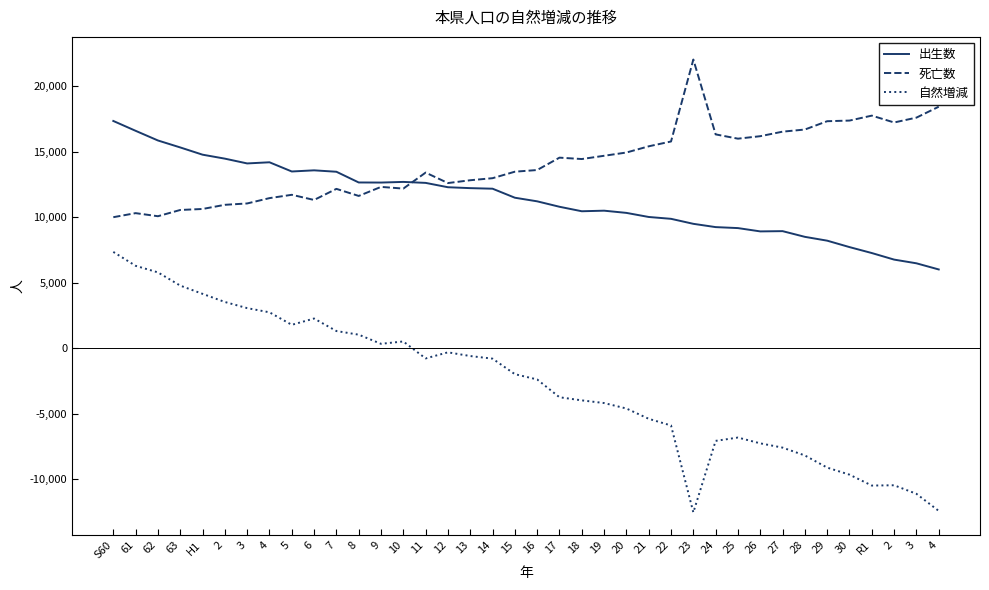

What are all the series names shown in the legend?

出生数, 死亡数, 自然増減